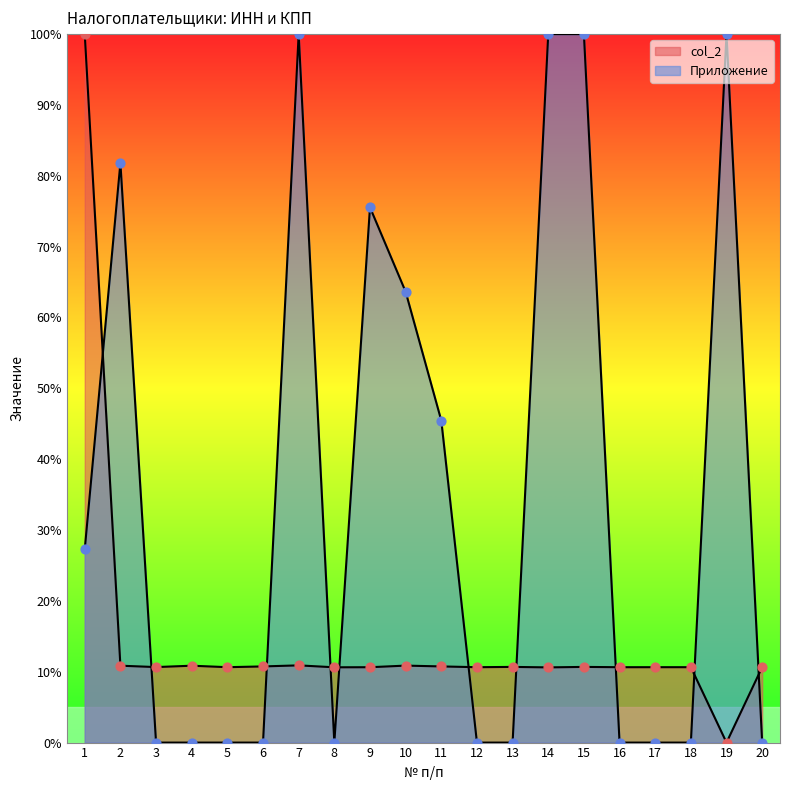

Which series has the largest total across all categories?

Приложение